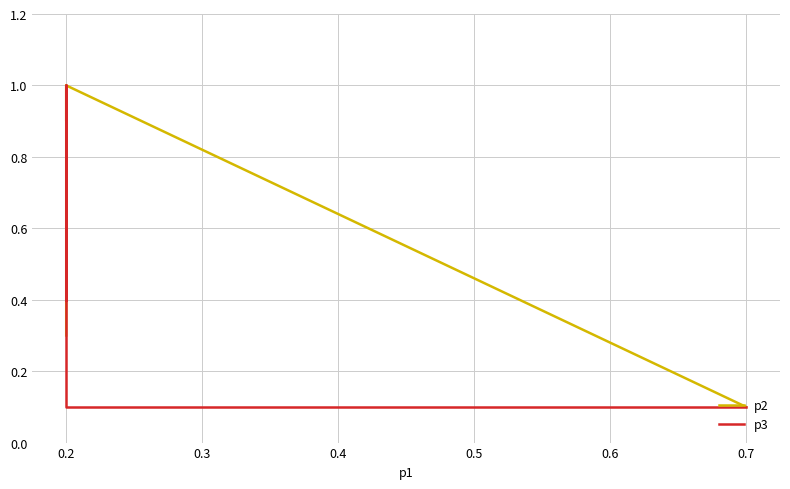

Rank the series by their maximum value, from highest to lowest.

p2, p3